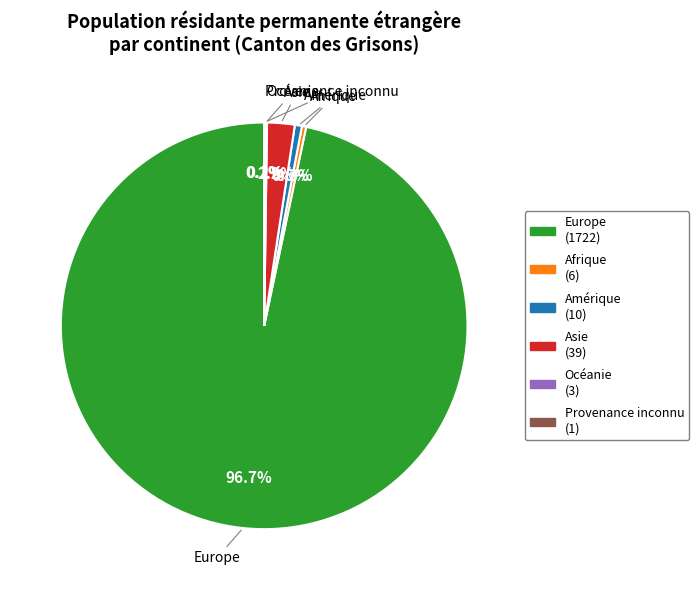

Which category has the biggest portion of the pie?

Europe